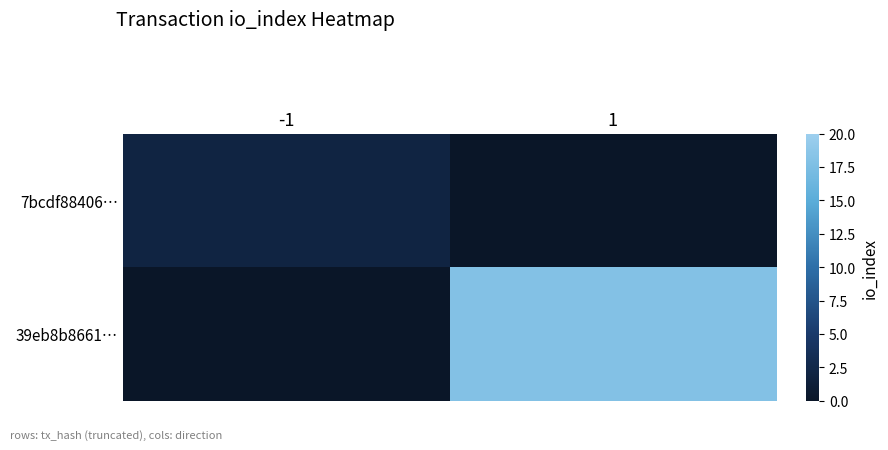

What is the total value across all series at 1?

15